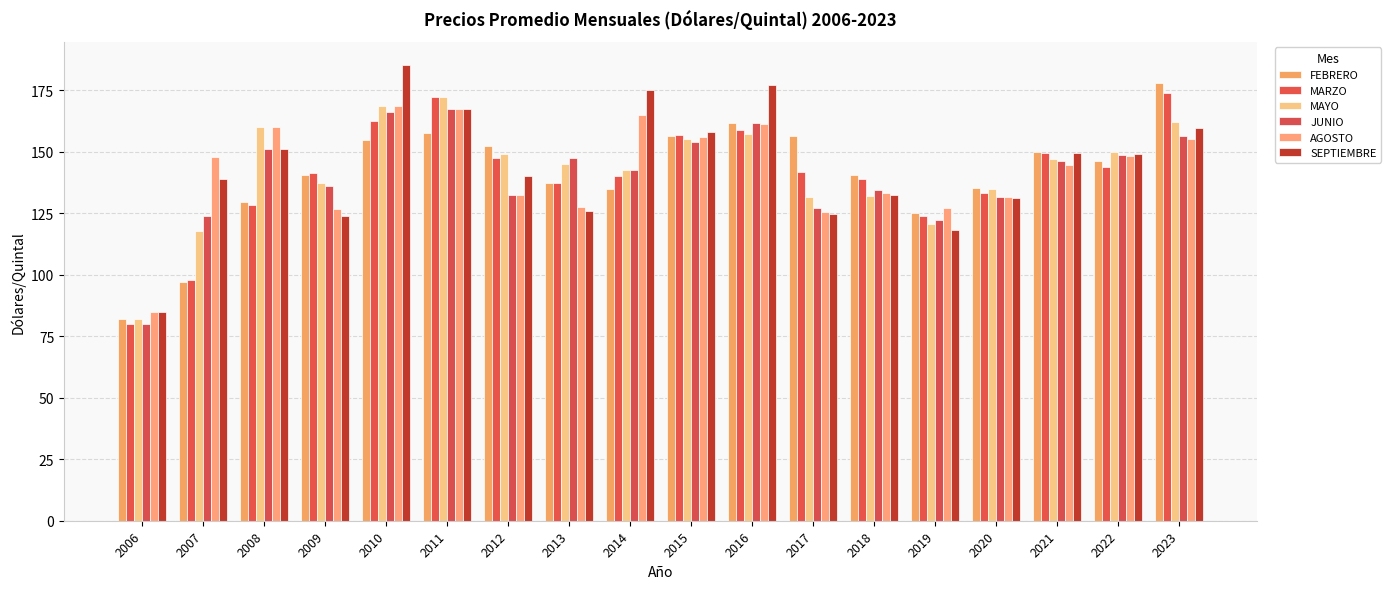

Where does the SEPTIEMBRE series first go above 148?

2008